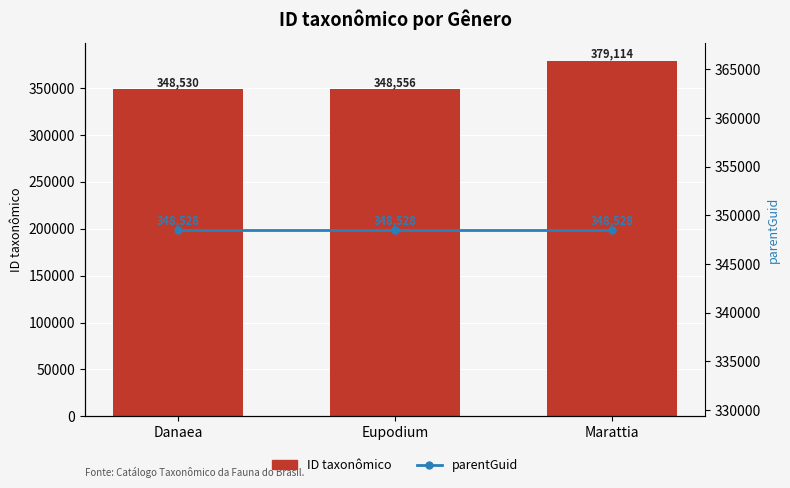

What is the minimum value shown in the chart?

348528